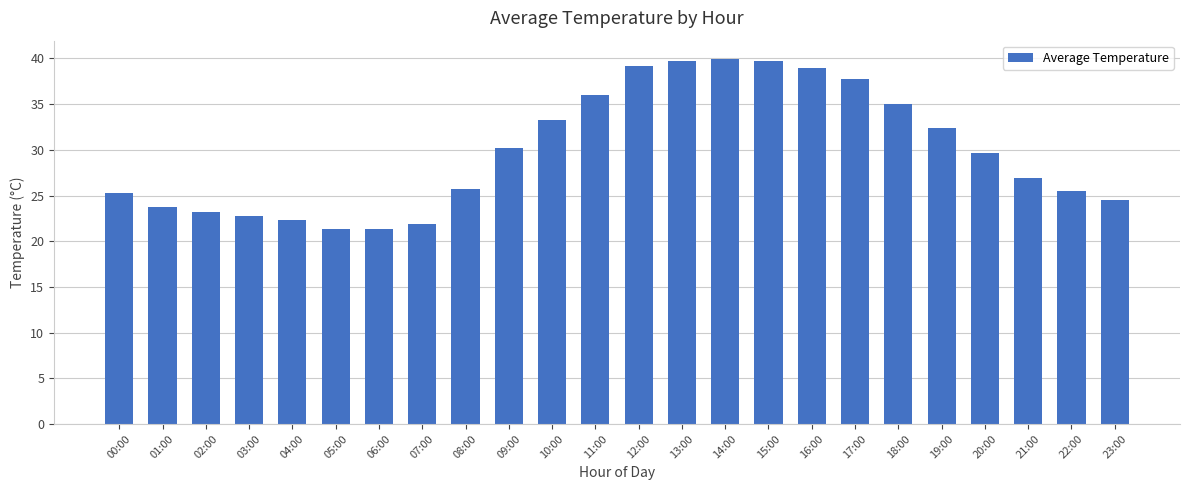

What is the label of the 5th bar from the left?

04:00